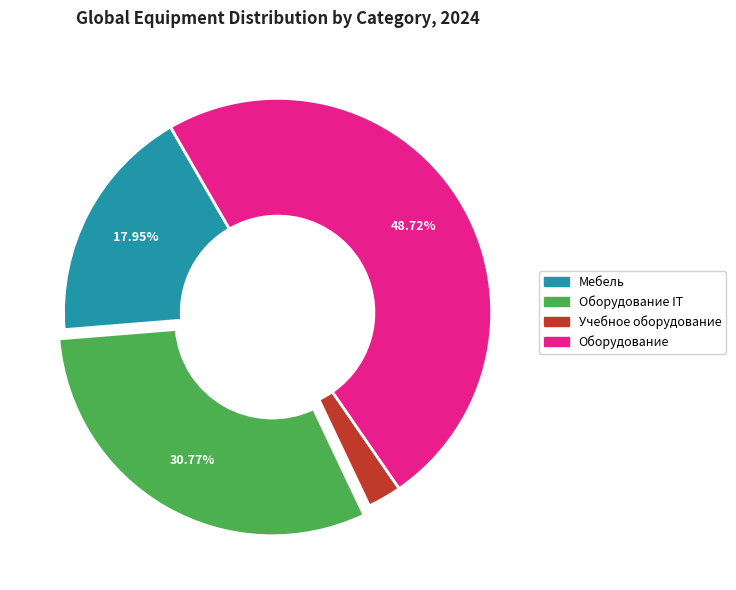

To the nearest percent, what is the difference between the largest and smallest slice percentages?

46%